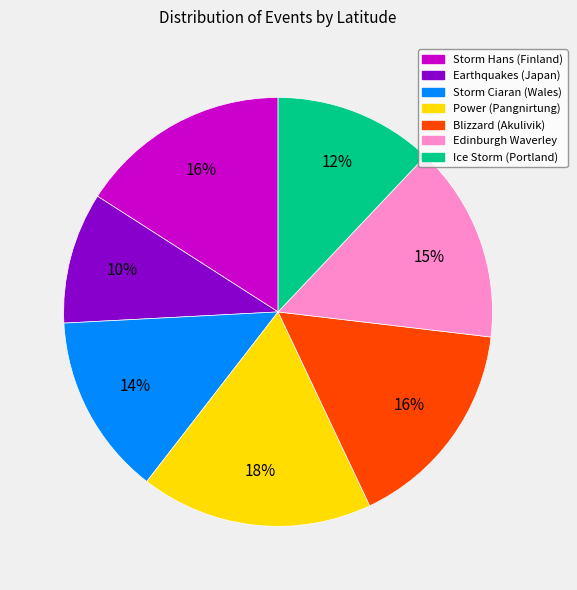

Count the number of slices in the pie.

7